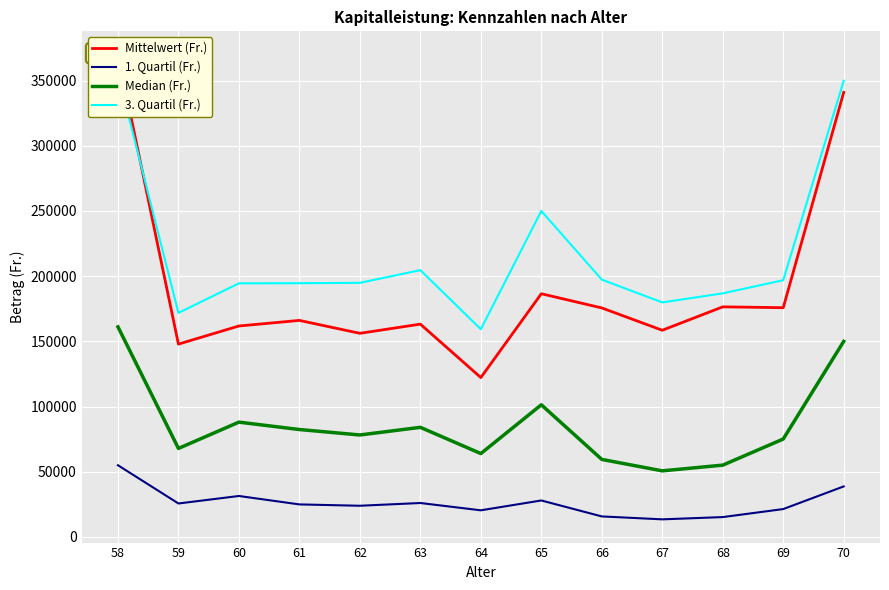

What is the value of the Mittelwert (Fr.) point at the 7th from the left?

122234.9